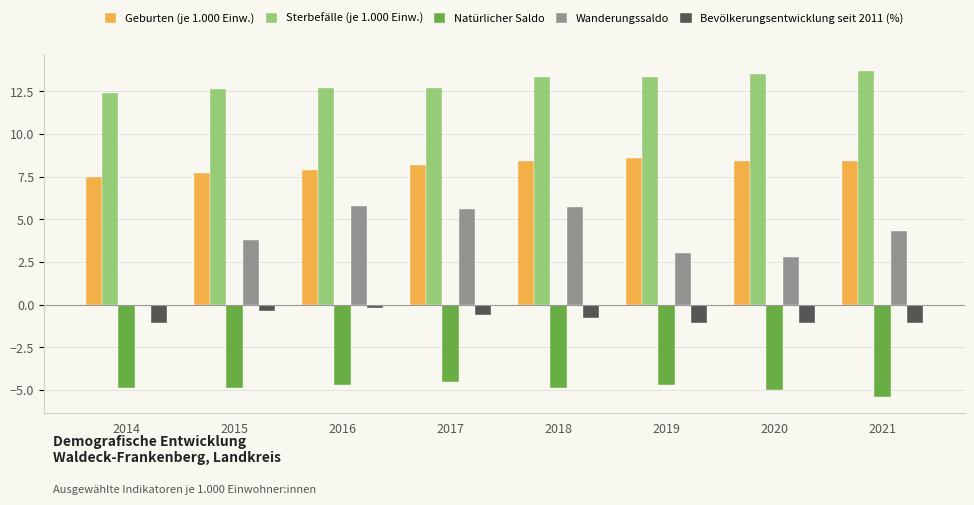

What is the minimum value shown in the chart?

-5.4